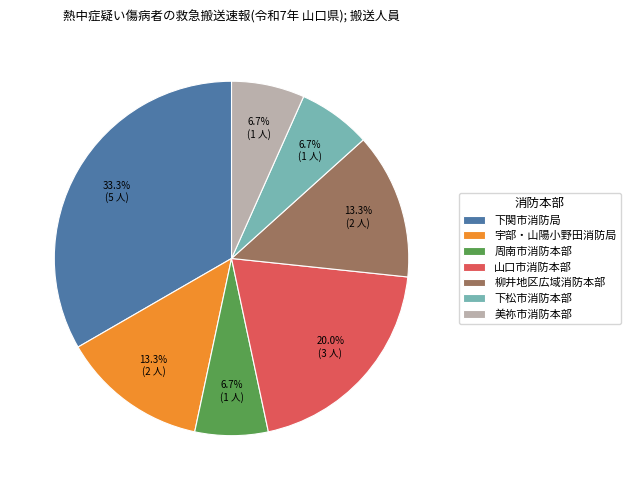

Combined, what portion of the pie is 山口市消防本部 and 下関市消防局?

53.3%